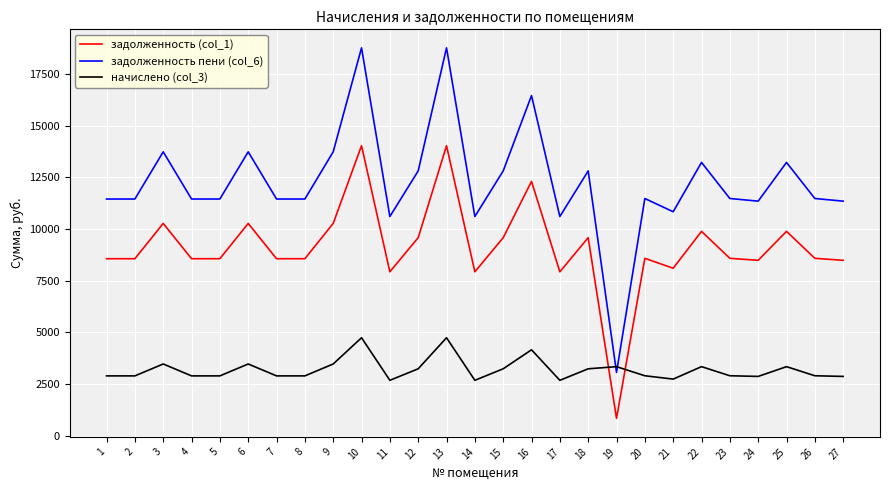

What is the smallest value displayed?

834.3